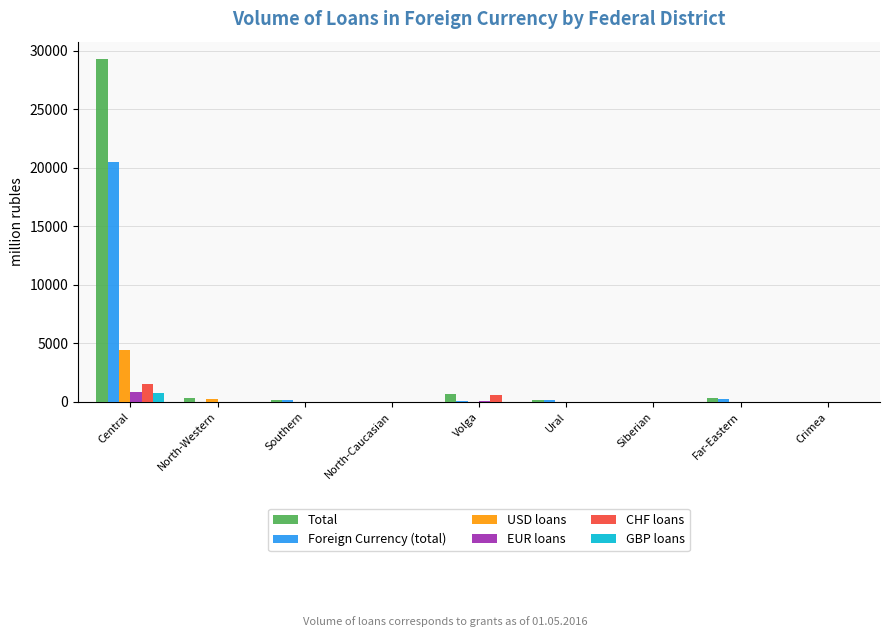

What are all the series names shown in the legend?

Total, Foreign Currency (total), USD loans, EUR loans, CHF loans, GBP loans